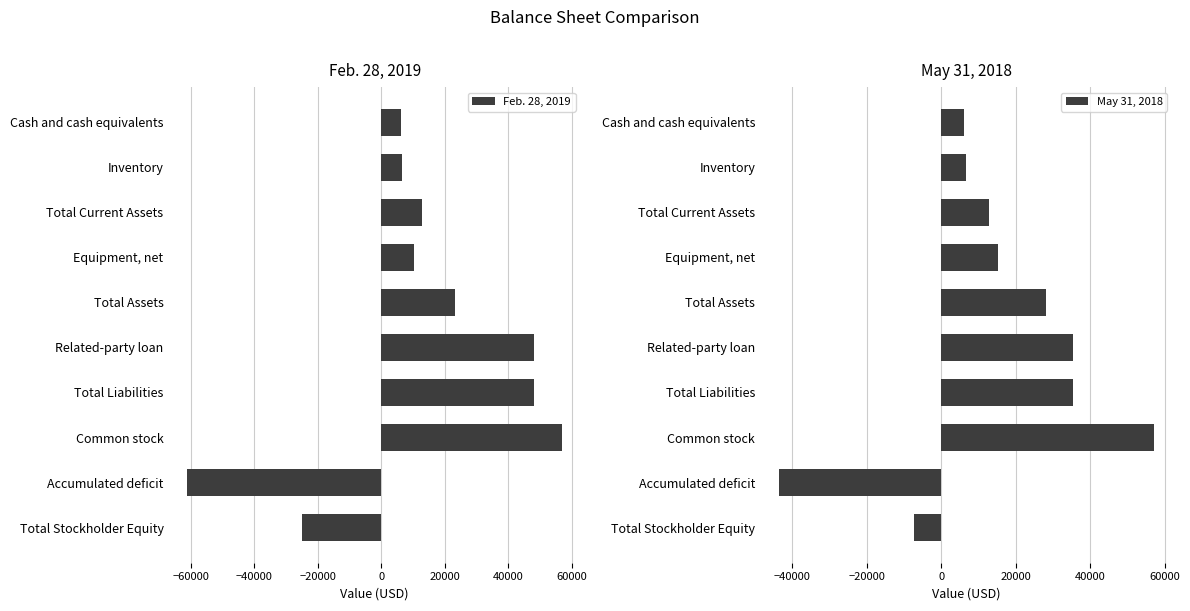

At which label does Feb. 28, 2019 reach its peak?

Common stock